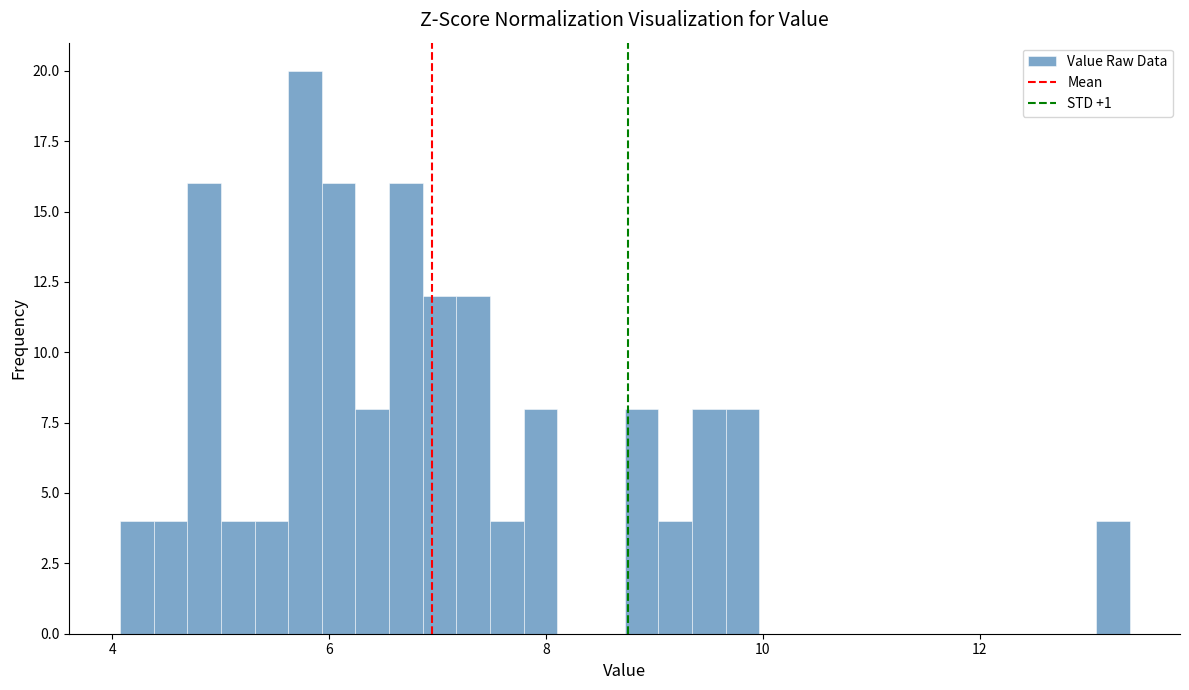

Around what value on the x-axis is the tallest bar? Give the approximate position of its centre, as read against the axis.

5.8